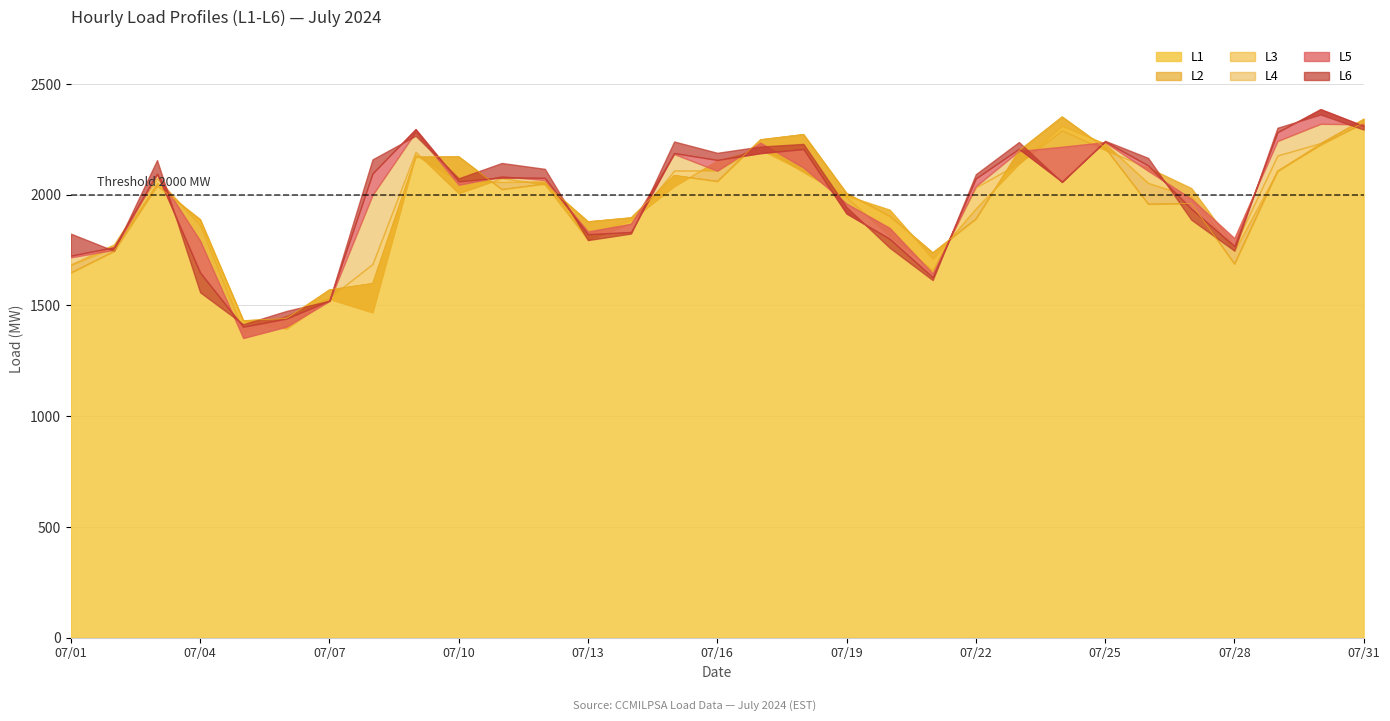

What are all the series names shown in the legend?

L1, L2, L3, L4, L5, L6